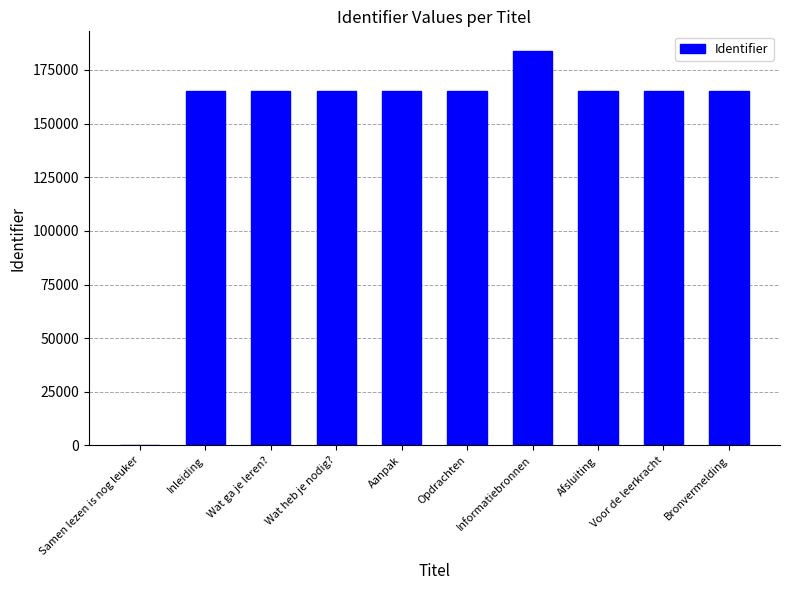

The chart shows a value of 99297 at Informatiebronnen. True or false?

False